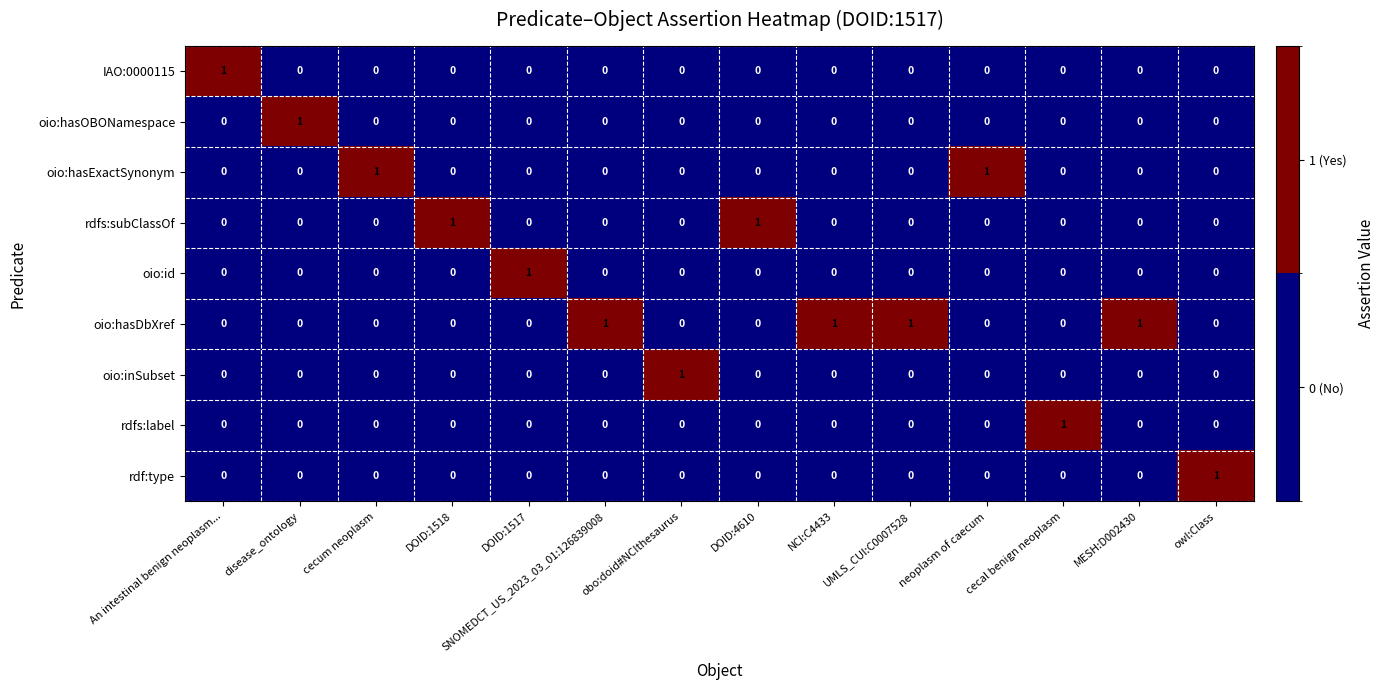

The oio:inSubset series shows 0 at cecum neoplasm. True or false?

True